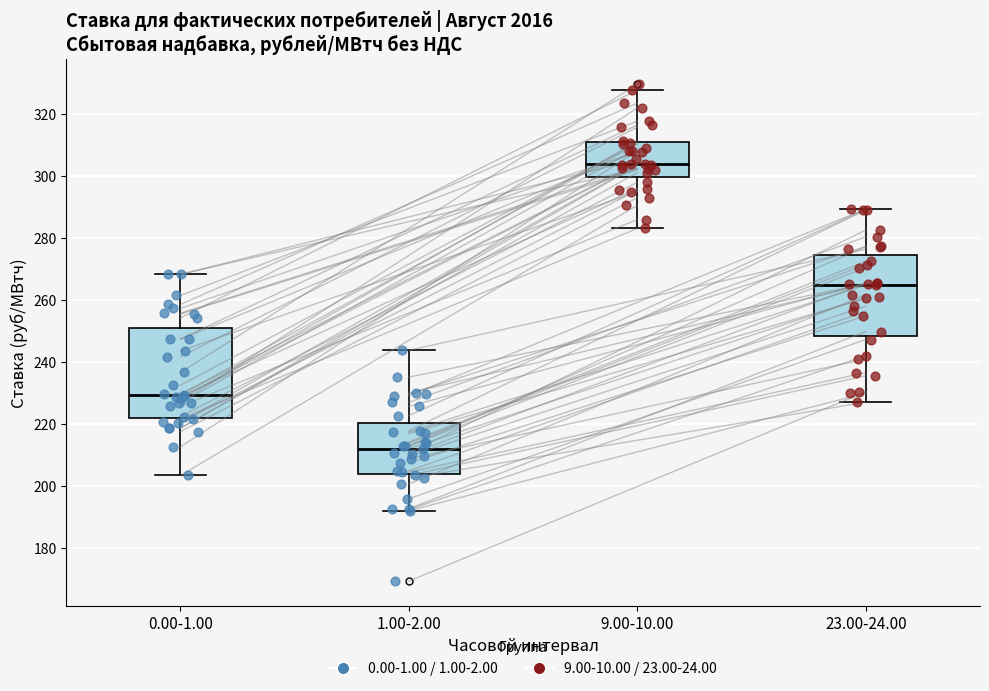

Reading left to right, read every box against the y-axis: the position of its median line, the range the box covers, and the ends of its whiskers. The values are not printed on the chart, so give them approximately, as read against the axis.

0.00-1.00: median 230, box 222 to 250, whiskers 204 to 268
1.00-2.00: median 212, box 204 to 220, whiskers 192 to 244
9.00-10.00: median 304, box 300 to 310, whiskers 284 to 328
23.00-24.00: median 264, box 248 to 274, whiskers 228 to 290